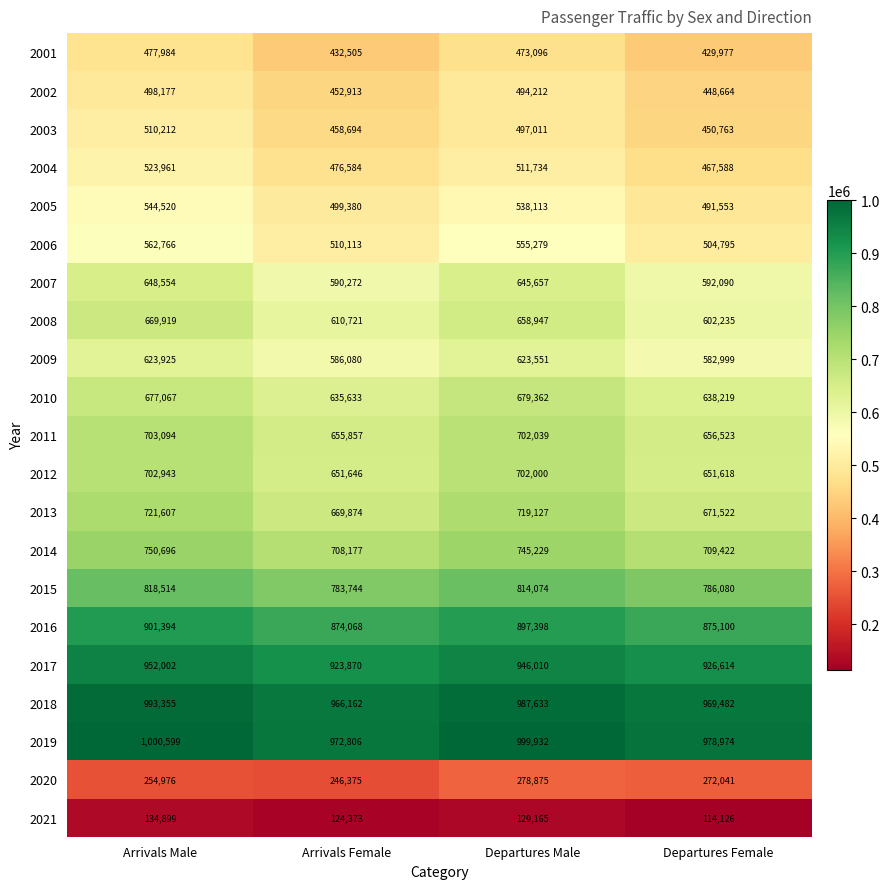

Count the number of data series in this chart.

21